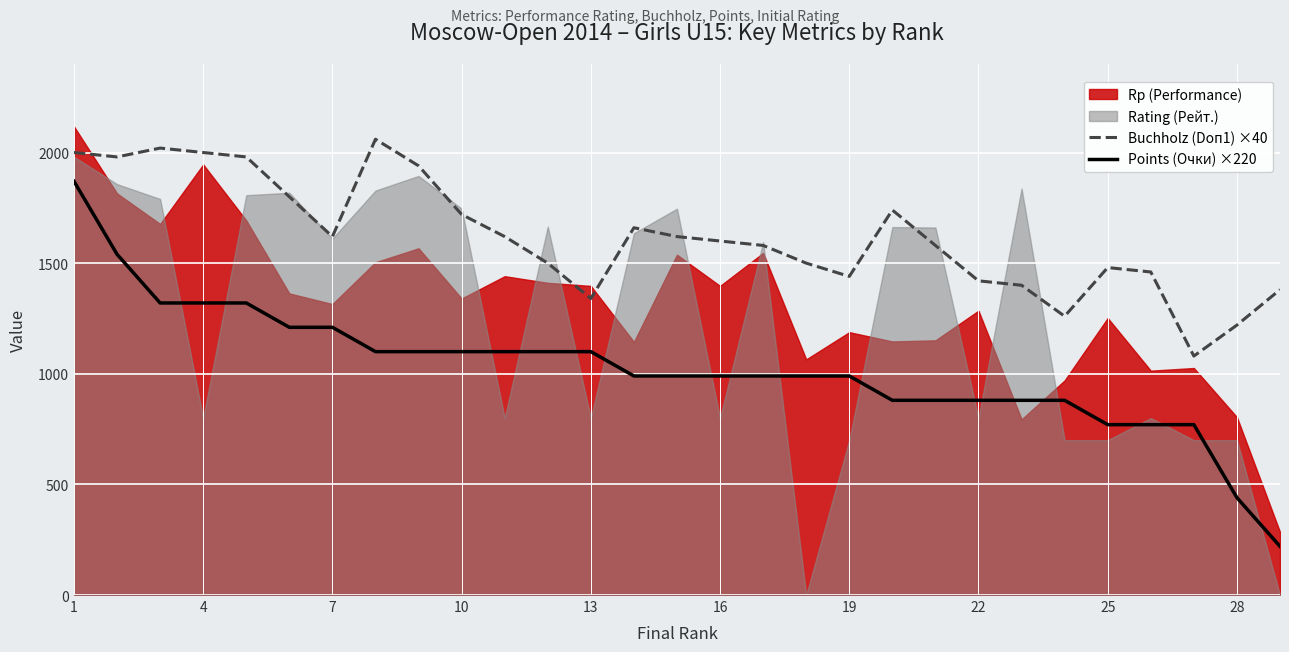

True or false: Points (Очки) ×220 has more than 0 points higher than both neighbors.

False